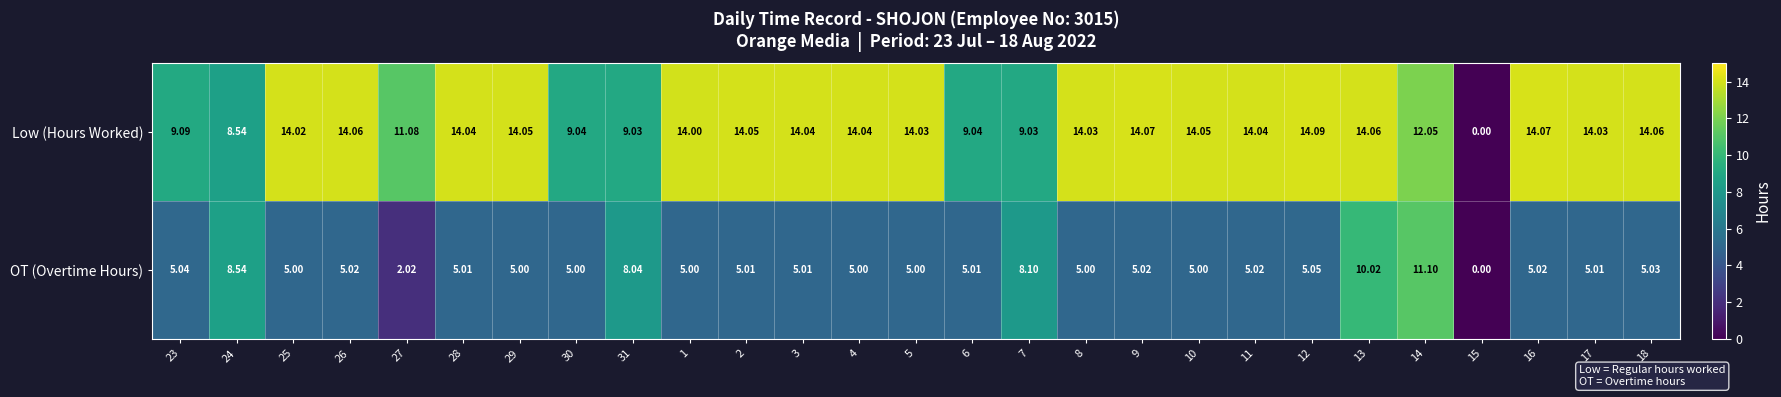

Which series changed the most between 15 and 16?

Low (Hours Worked)